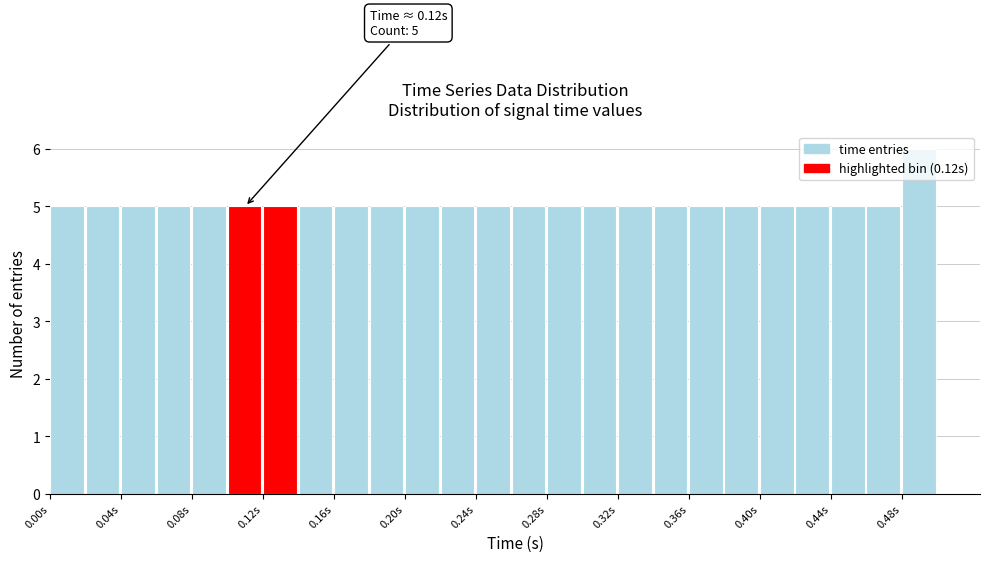

Which range on the x-axis has the tallest bar?

0.48 to 0.50